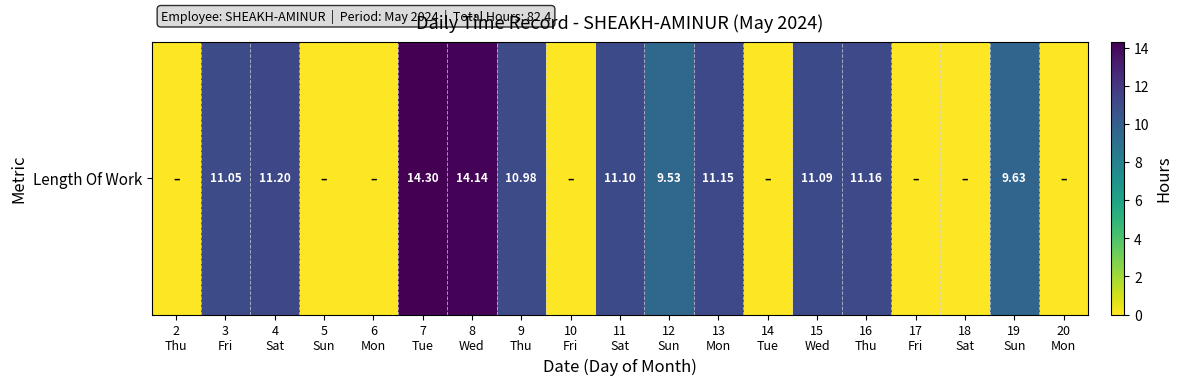

How many values exceed 9?

11